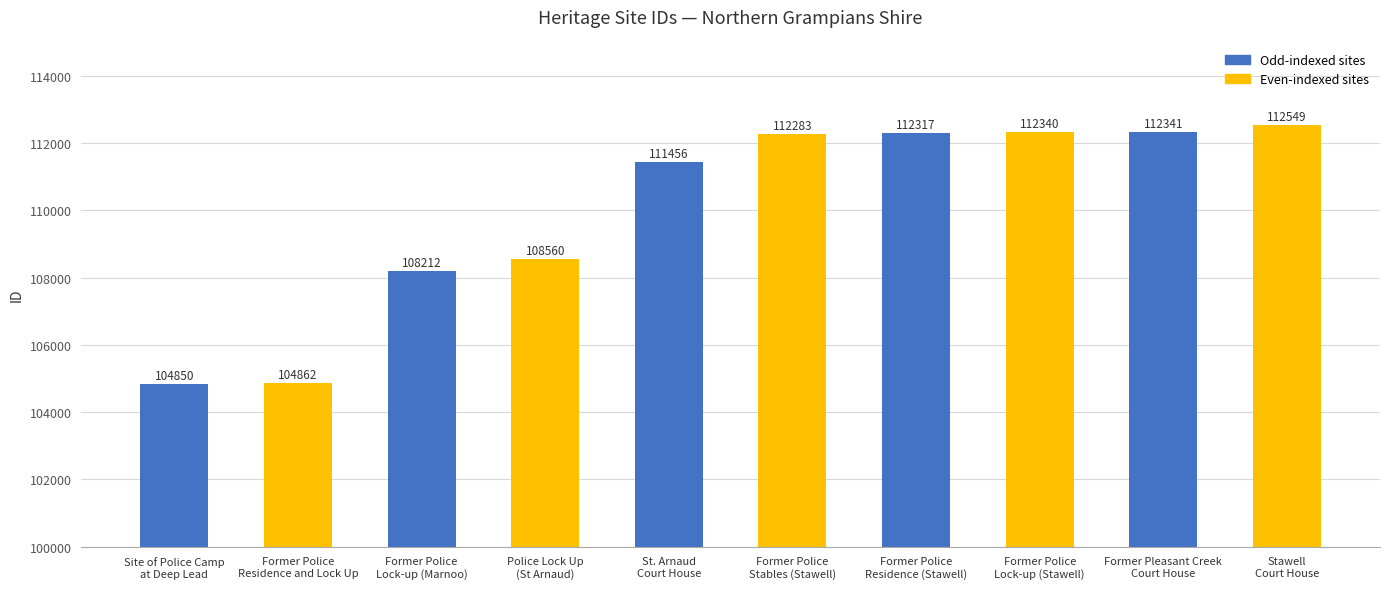

At which category does the chart reach its minimum across all series?

Site of Police Camp
at Deep Lead